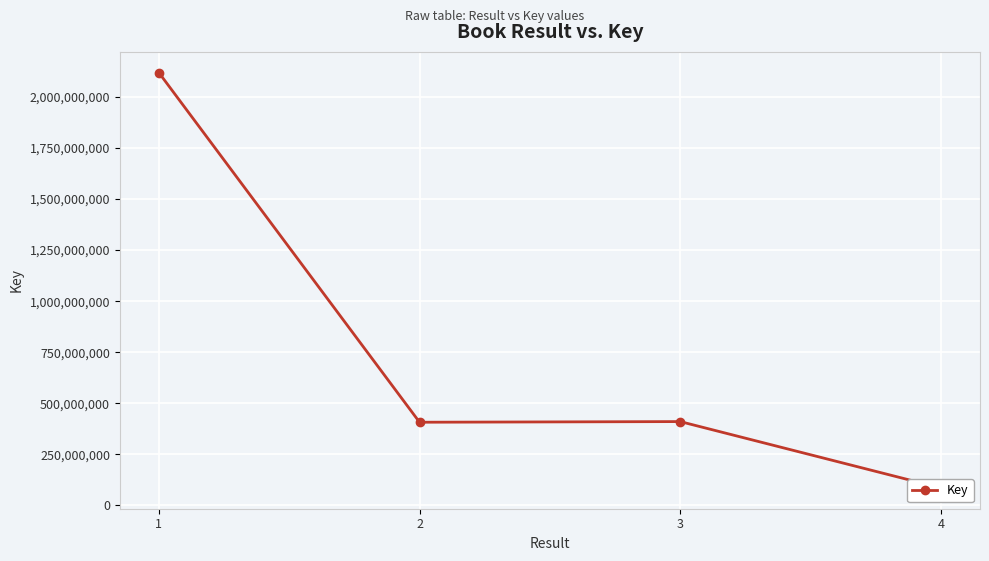

Count the number of data series in this chart.

1